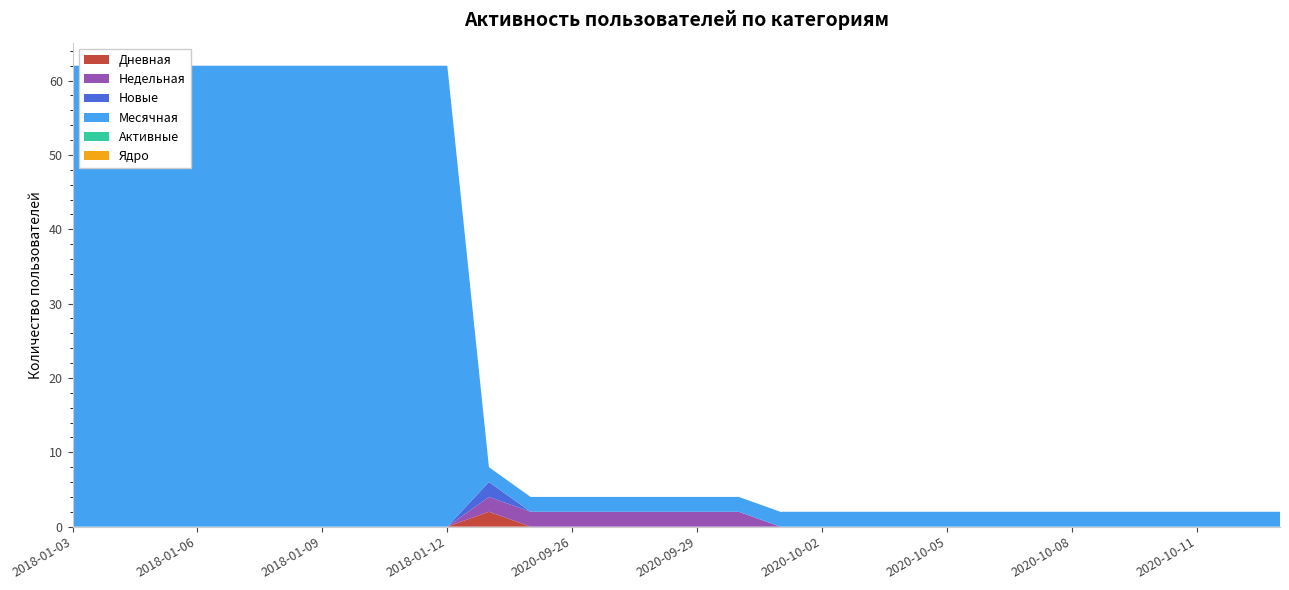

Reading left to right, transcribe all the data shown in this chart.

Дневная: 2018-01-03=0	2018-01-04=0	2018-01-05=0	2018-01-06=0	2018-01-07=0	2018-01-08=0	2018-01-09=0	2018-01-10=0	2018-01-11=0	2018-01-12=0	2020-09-24=2	2020-09-25=0	2020-09-26=0	2020-09-27=0	2020-09-28=0	2020-09-29=0	2020-09-30=0	2020-10-01=0	2020-10-02=0	2020-10-03=0	2020-10-04=0	2020-10-05=0	2020-10-06=0	2020-10-07=0	2020-10-08=0	2020-10-09=0	2020-10-10=0	2020-10-11=0	2020-10-12=0	2020-10-13=0
Недельная: 2018-01-03=0	2018-01-04=0	2018-01-05=0	2018-01-06=0	2018-01-07=0	2018-01-08=0	2018-01-09=0	2018-01-10=0	2018-01-11=0	2018-01-12=0	2020-09-24=2	2020-09-25=2	2020-09-26=2	2020-09-27=2	2020-09-28=2	2020-09-29=2	2020-09-30=2	2020-10-01=0	2020-10-02=0	2020-10-03=0	2020-10-04=0	2020-10-05=0	2020-10-06=0	2020-10-07=0	2020-10-08=0	2020-10-09=0	2020-10-10=0	2020-10-11=0	2020-10-12=0	2020-10-13=0
Новые: 2018-01-03=0	2018-01-04=0	2018-01-05=0	2018-01-06=0	2018-01-07=0	2018-01-08=0	2018-01-09=0	2018-01-10=0	2018-01-11=0	2018-01-12=0	2020-09-24=2	2020-09-25=0	2020-09-26=0	2020-09-27=0	2020-09-28=0	2020-09-29=0	2020-09-30=0	2020-10-01=0	2020-10-02=0	2020-10-03=0	2020-10-04=0	2020-10-05=0	2020-10-06=0	2020-10-07=0	2020-10-08=0	2020-10-09=0	2020-10-10=0	2020-10-11=0	2020-10-12=0	2020-10-13=0
Месячная: 2018-01-03=62	2018-01-04=62	2018-01-05=62	2018-01-06=62	2018-01-07=62	2018-01-08=62	2018-01-09=62	2018-01-10=62	2018-01-11=62	2018-01-12=62	2020-09-24=2	2020-09-25=2	2020-09-26=2	2020-09-27=2	2020-09-28=2	2020-09-29=2	2020-09-30=2	2020-10-01=2	2020-10-02=2	2020-10-03=2	2020-10-04=2	2020-10-05=2	2020-10-06=2	2020-10-07=2	2020-10-08=2	2020-10-09=2	2020-10-10=2	2020-10-11=2	2020-10-12=2	2020-10-13=2
Активные: 2018-01-03=0	2018-01-04=0	2018-01-05=0	2018-01-06=0	2018-01-07=0	2018-01-08=0	2018-01-09=0	2018-01-10=0	2018-01-11=0	2018-01-12=0	2020-09-24=0	2020-09-25=0	2020-09-26=0	2020-09-27=0	2020-09-28=0	2020-09-29=0	2020-09-30=0	2020-10-01=0	2020-10-02=0	2020-10-03=0	2020-10-04=0	2020-10-05=0	2020-10-06=0	2020-10-07=0	2020-10-08=0	2020-10-09=0	2020-10-10=0	2020-10-11=0	2020-10-12=0	2020-10-13=0
Ядро: 2018-01-03=0	2018-01-04=0	2018-01-05=0	2018-01-06=0	2018-01-07=0	2018-01-08=0	2018-01-09=0	2018-01-10=0	2018-01-11=0	2018-01-12=0	2020-09-24=0	2020-09-25=0	2020-09-26=0	2020-09-27=0	2020-09-28=0	2020-09-29=0	2020-09-30=0	2020-10-01=0	2020-10-02=0	2020-10-03=0	2020-10-04=0	2020-10-05=0	2020-10-06=0	2020-10-07=0	2020-10-08=0	2020-10-09=0	2020-10-10=0	2020-10-11=0	2020-10-12=0	2020-10-13=0